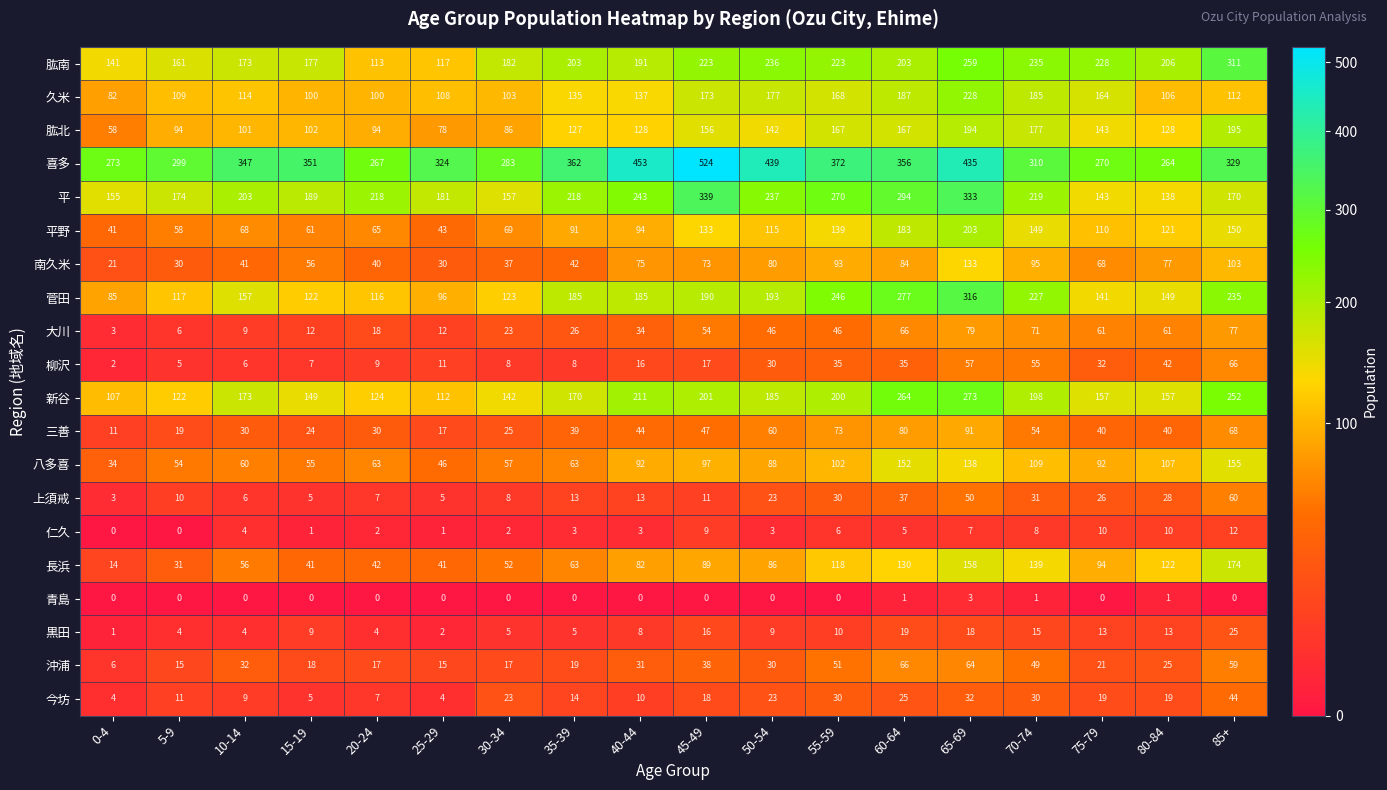

At which category is the sum across all series the highest?

65-69